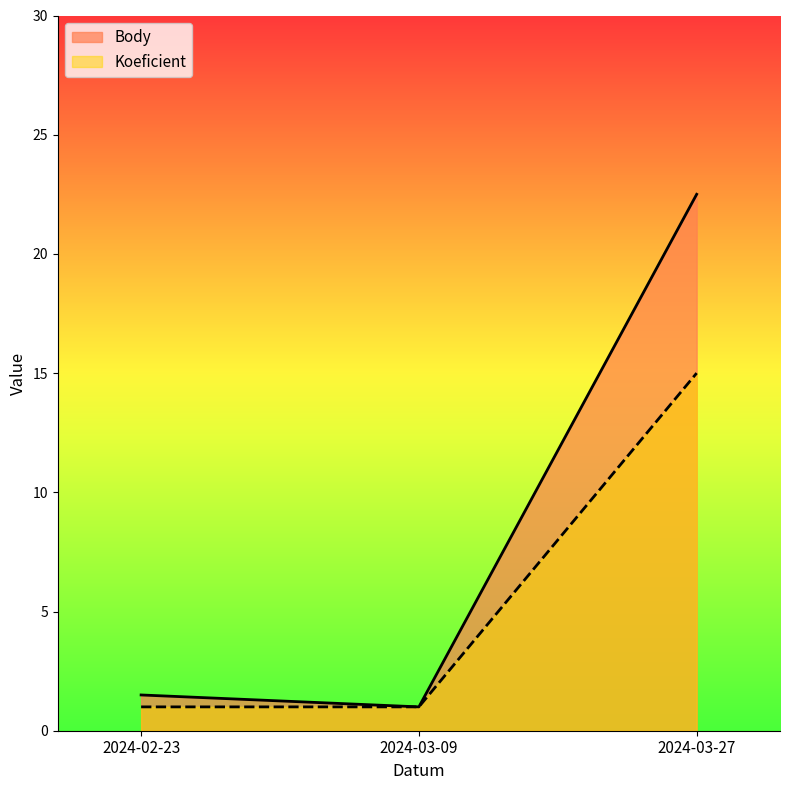

Between 2024-03-09 and 2024-03-27, which series saw the biggest shift?

Body